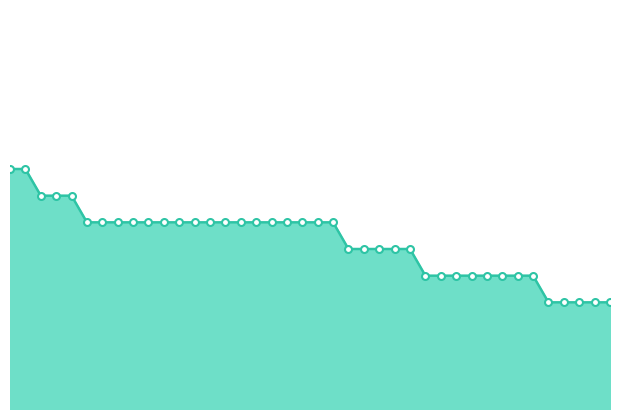

Which category has the lowest value across all series?

35